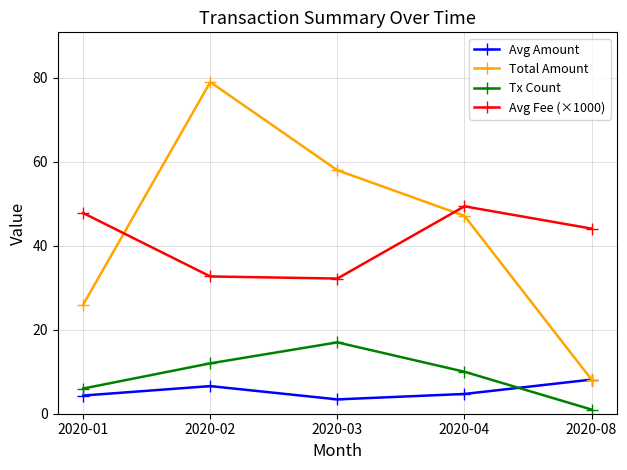

What is the difference between the second highest and second lowest values in the Avg Fee (×1000) series?

15.1